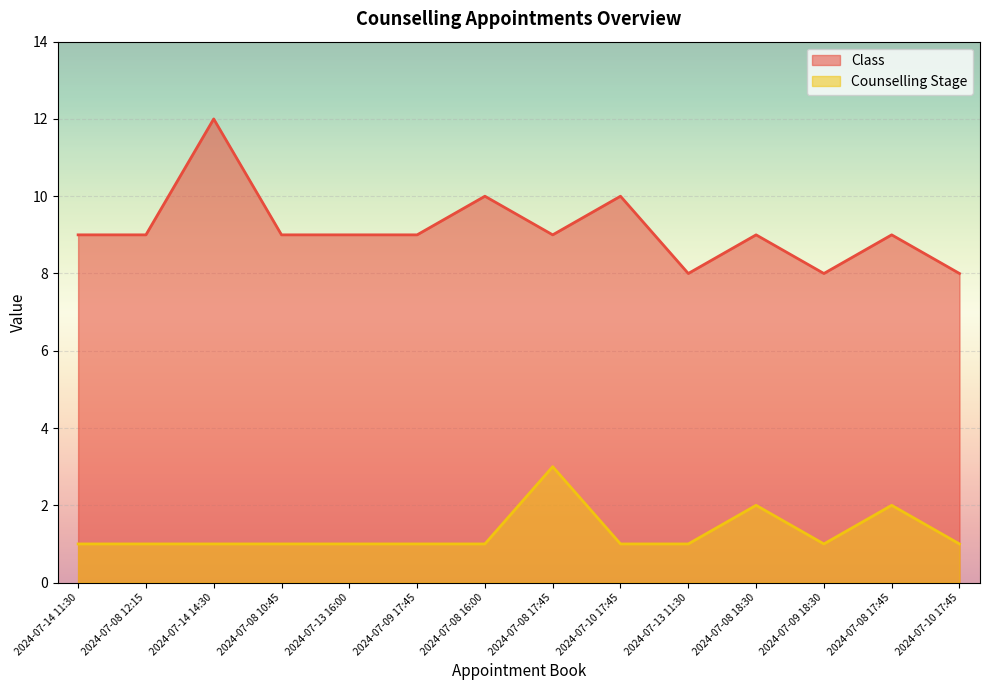

What is the sum of the Counselling Stage values at 2024-07-10 17:45 and 2024-07-09 17:45?

2